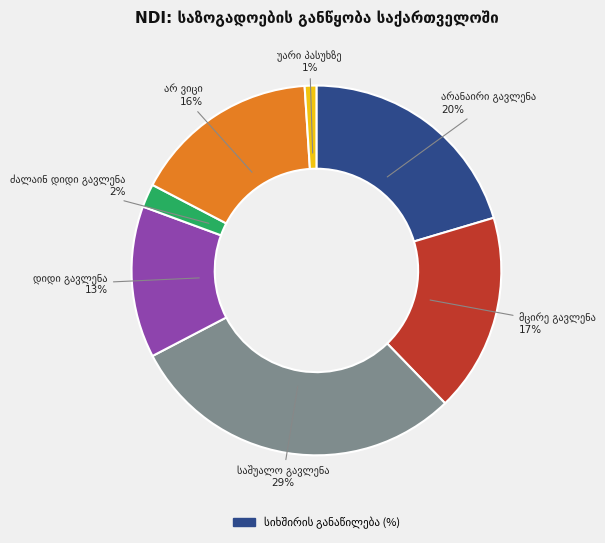

To the nearest percent, what is the combined percentage of ძალაინ დიდი გავლენა and არანაირი გავლენა?

22%